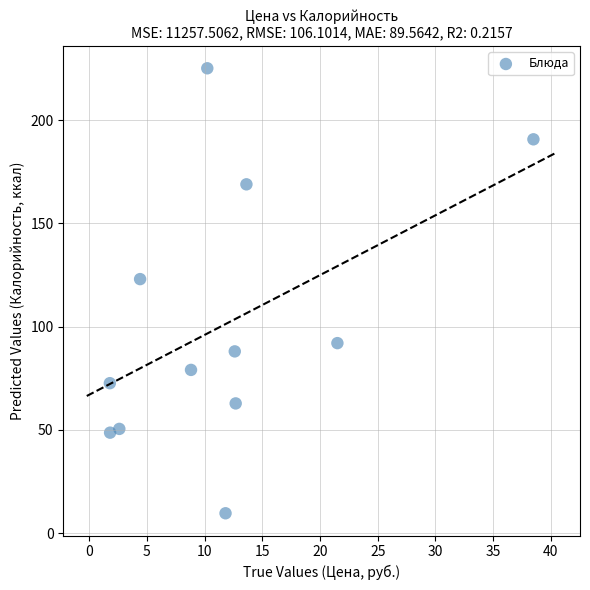

What is the average X value?

11.7